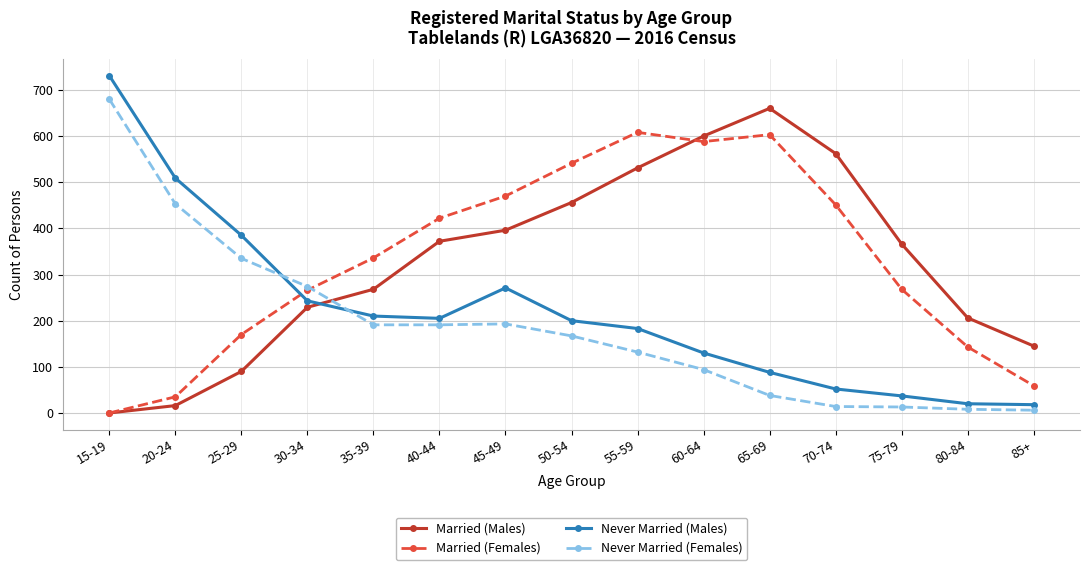

Rank the series at 40-44 from lowest to highest value.

Never Married (Females), Never Married (Males), Married (Males), Married (Females)